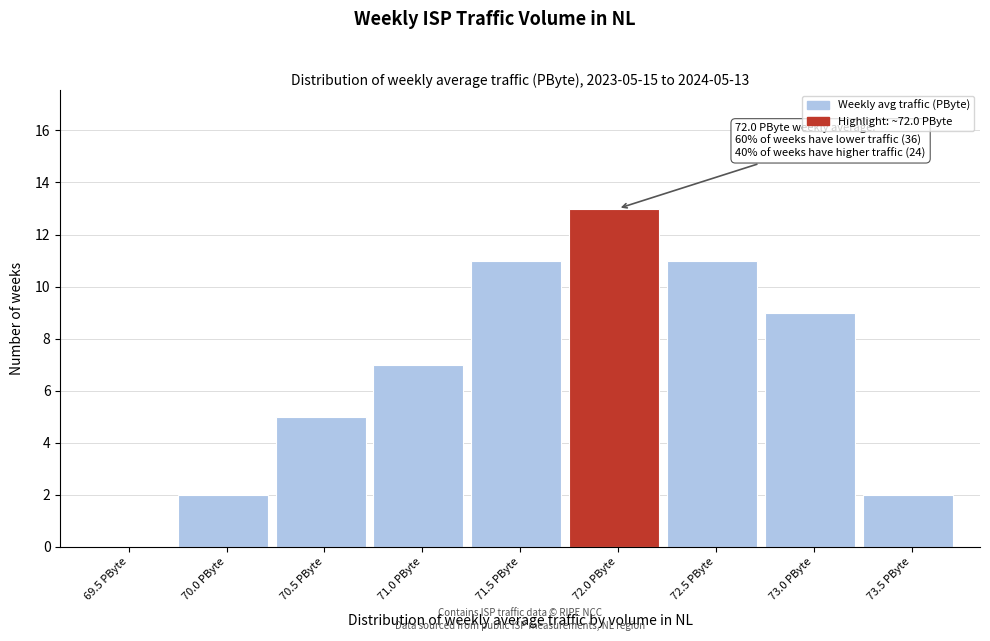

Reading left to right, transcribe all the data shown in this chart.

69.5 PByte=0	70.0 PByte=2	70.5 PByte=5	71.0 PByte=7	71.5 PByte=11	72.0 PByte=13	72.5 PByte=11	73.0 PByte=9	73.5 PByte=2